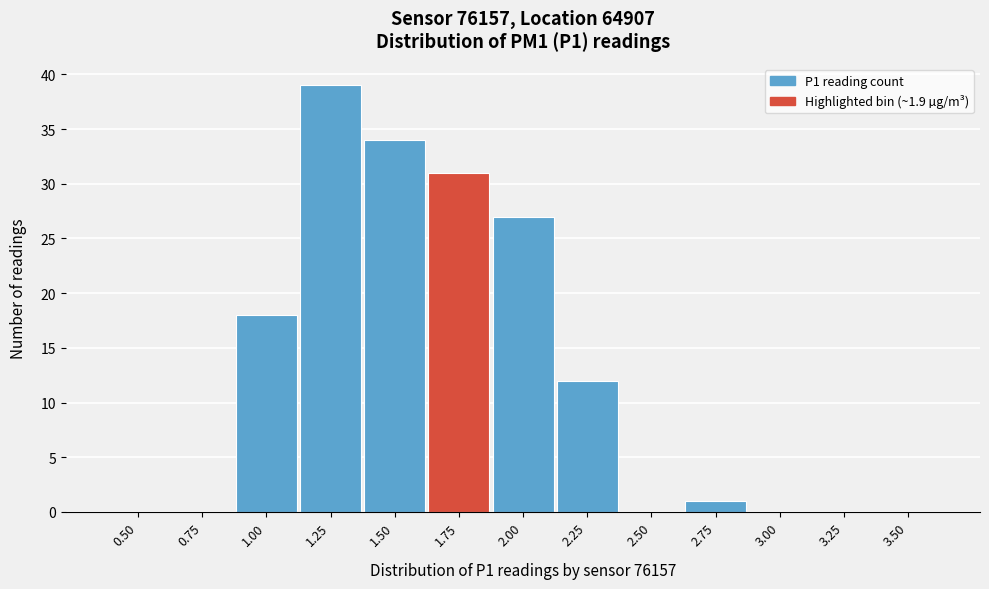

Reading right to left, extract all data points from this chart.

3.50=0	3.25=0	3.00=0	2.75=1	2.50=0	2.25=12	2.00=27	1.75=31	1.50=34	1.25=39	1.00=18	0.75=0	0.50=0